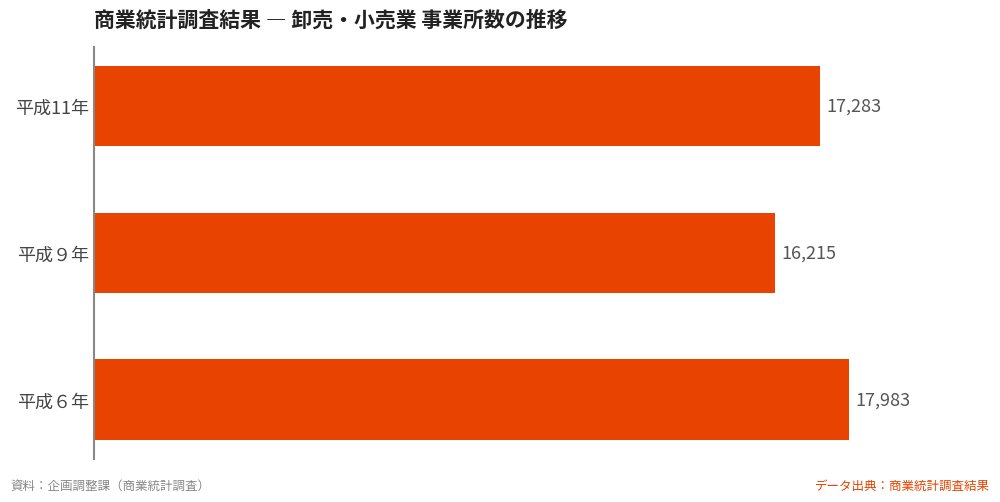

Does the chart contain stacked bars?

No